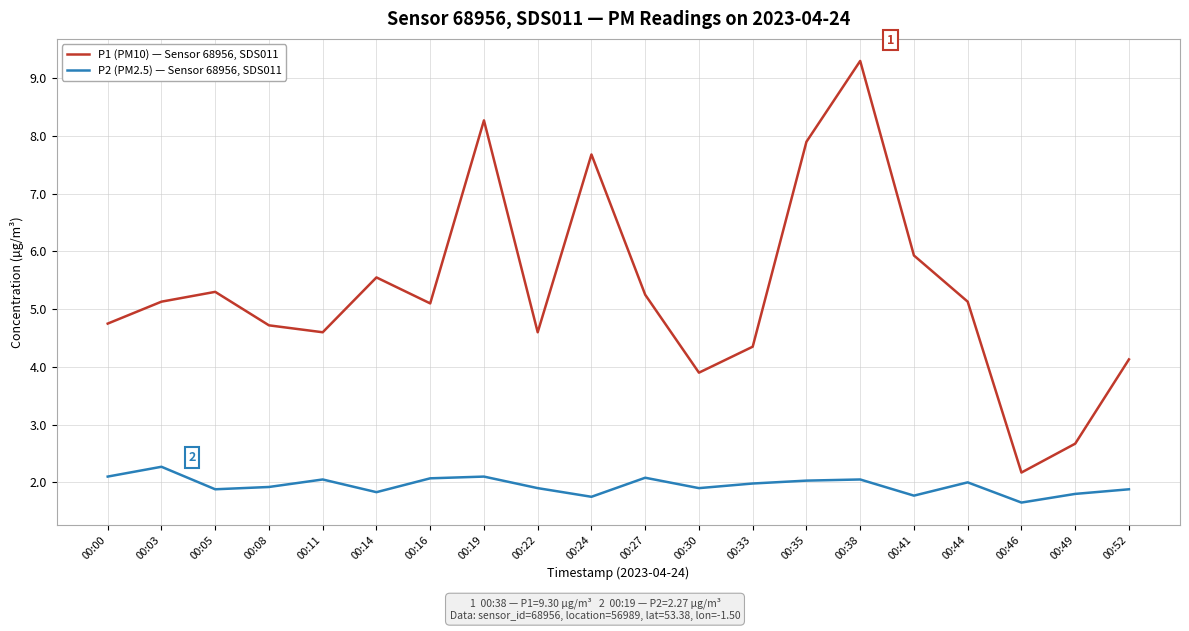

At which category is the sum across all series the highest?

00:38